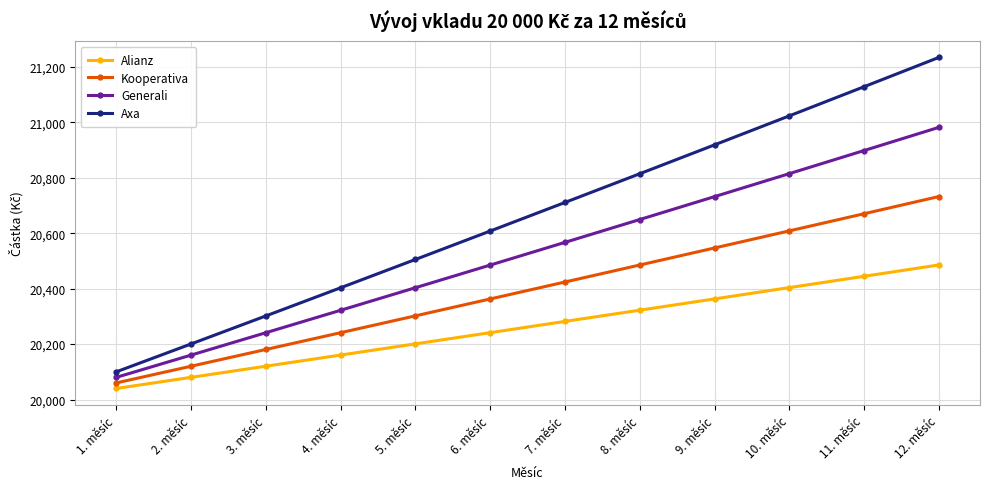

The value of Alianz at 1. měsíc is 12774.2. True or false?

False